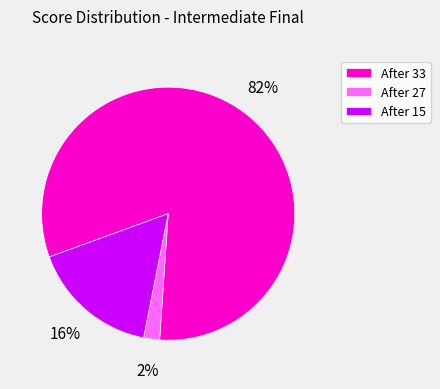

Which category has the biggest portion of the pie?

After 33